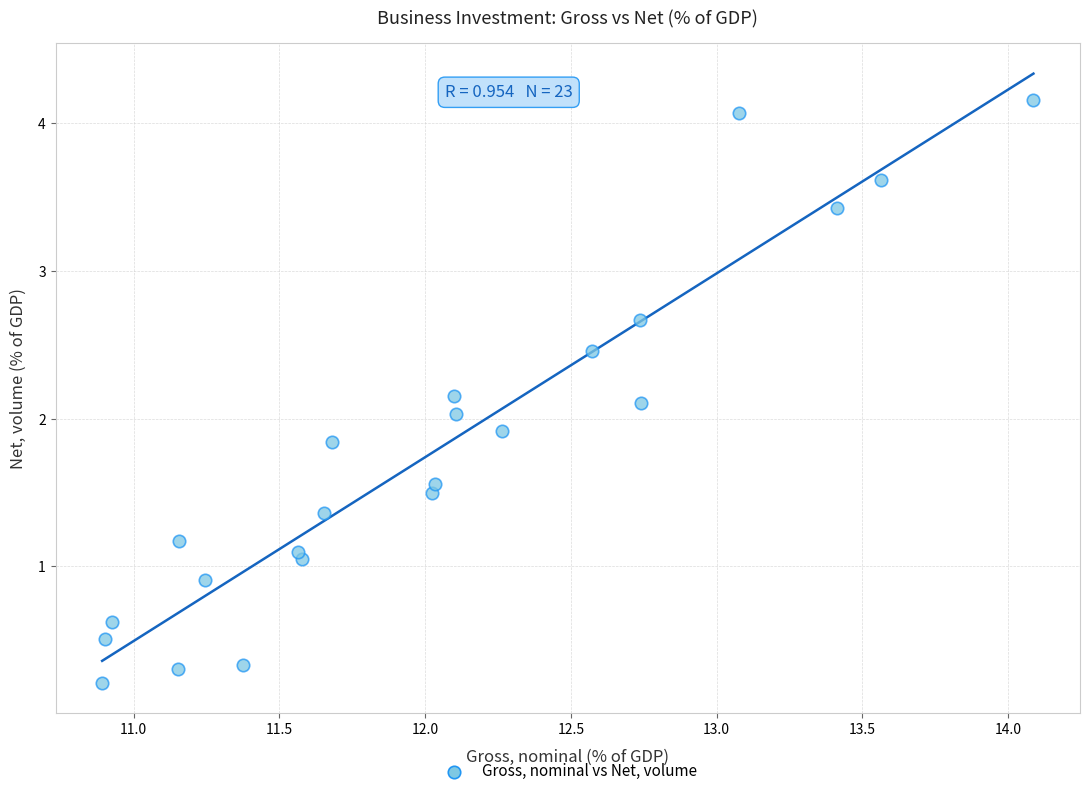

What is the range of X values (max minus min)?

3.2